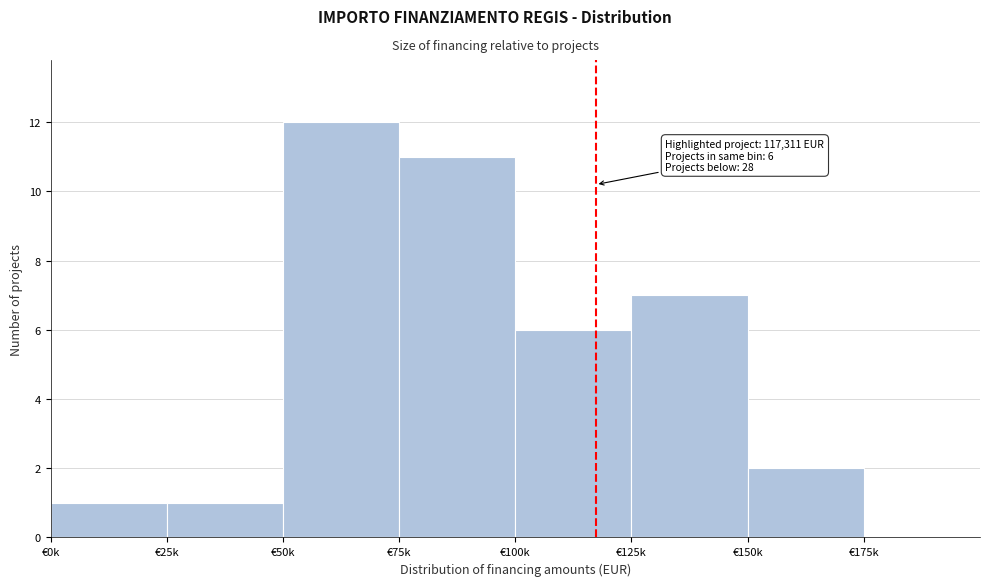

Reading right to left, what are all the values shown in this chart?

€175k=0	€150k=2	€125k=7	€100k=6	€75k=11	€50k=12	€25k=1	€0k=1